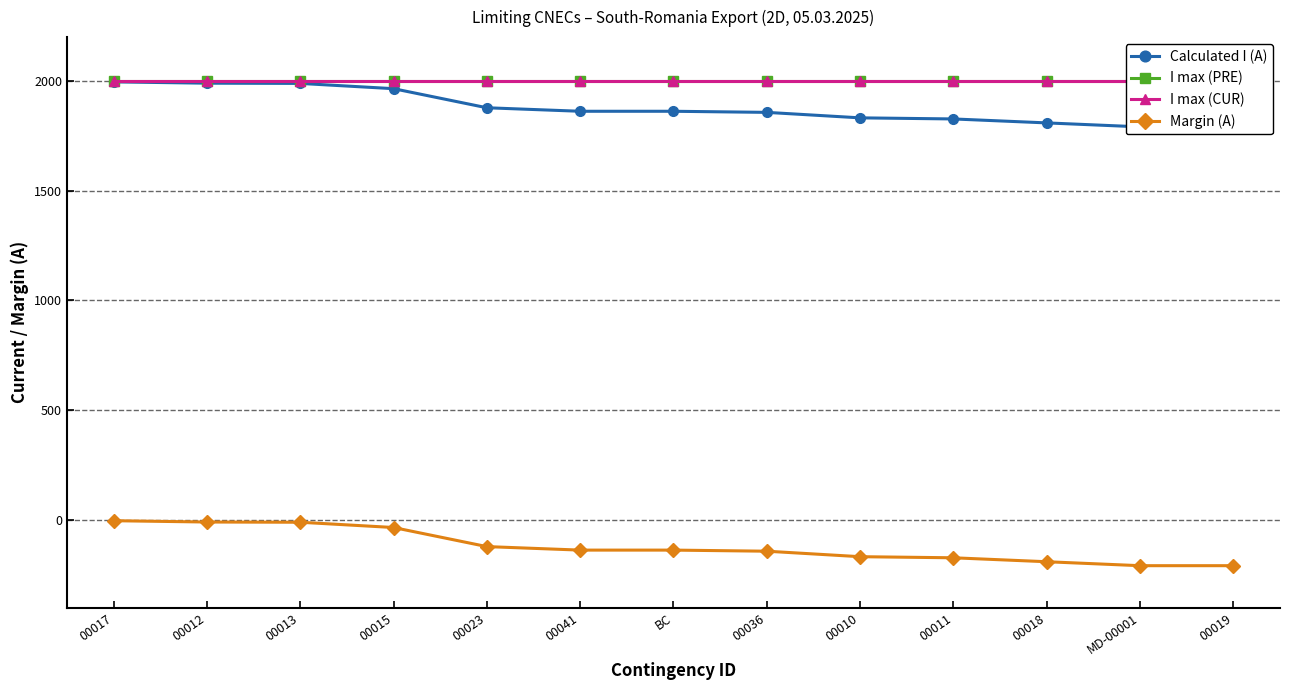

How many lines are shown in the chart?

4